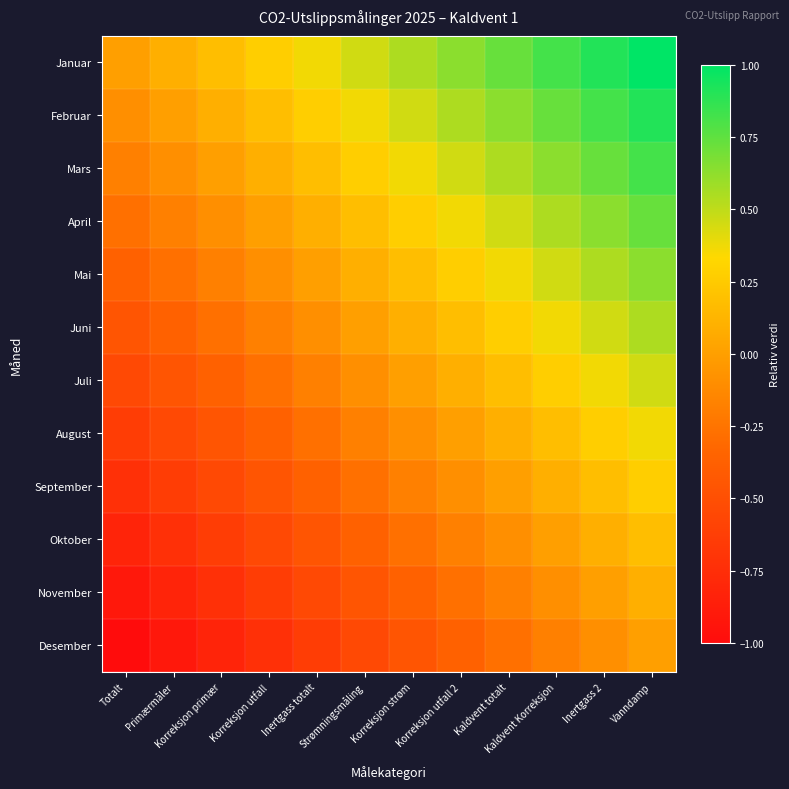

At how many categories does at least one series exceed 0?

11